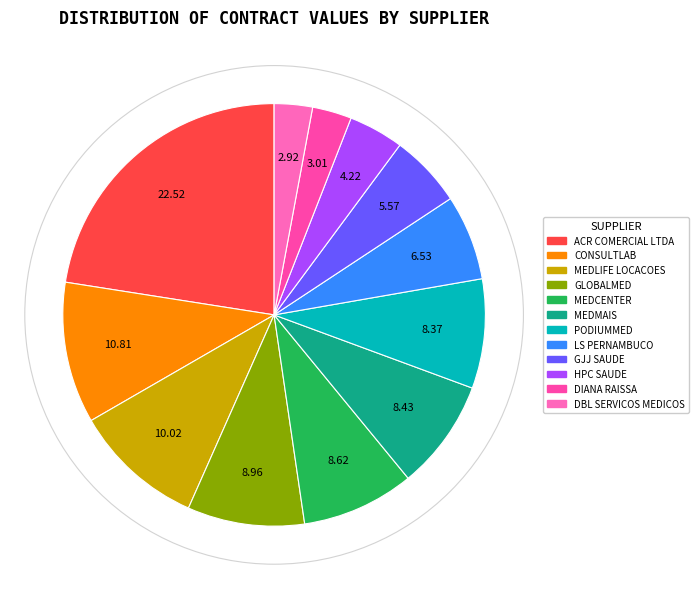

Which category has the biggest portion of the pie?

ACR COMERCIAL LTDA